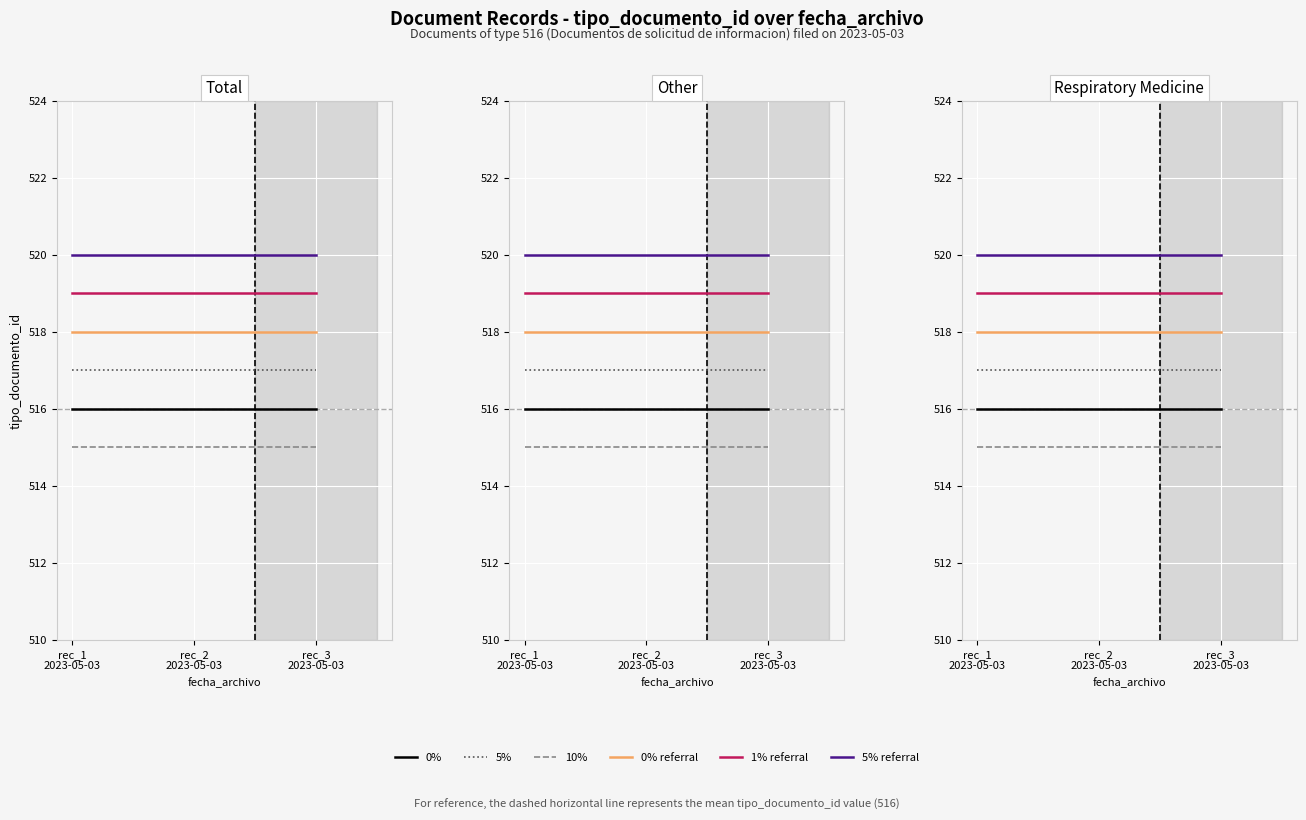

List the series in order of their peak value, lowest first.

10%, 0%, 5%, 0% referral, 1% referral, 5% referral